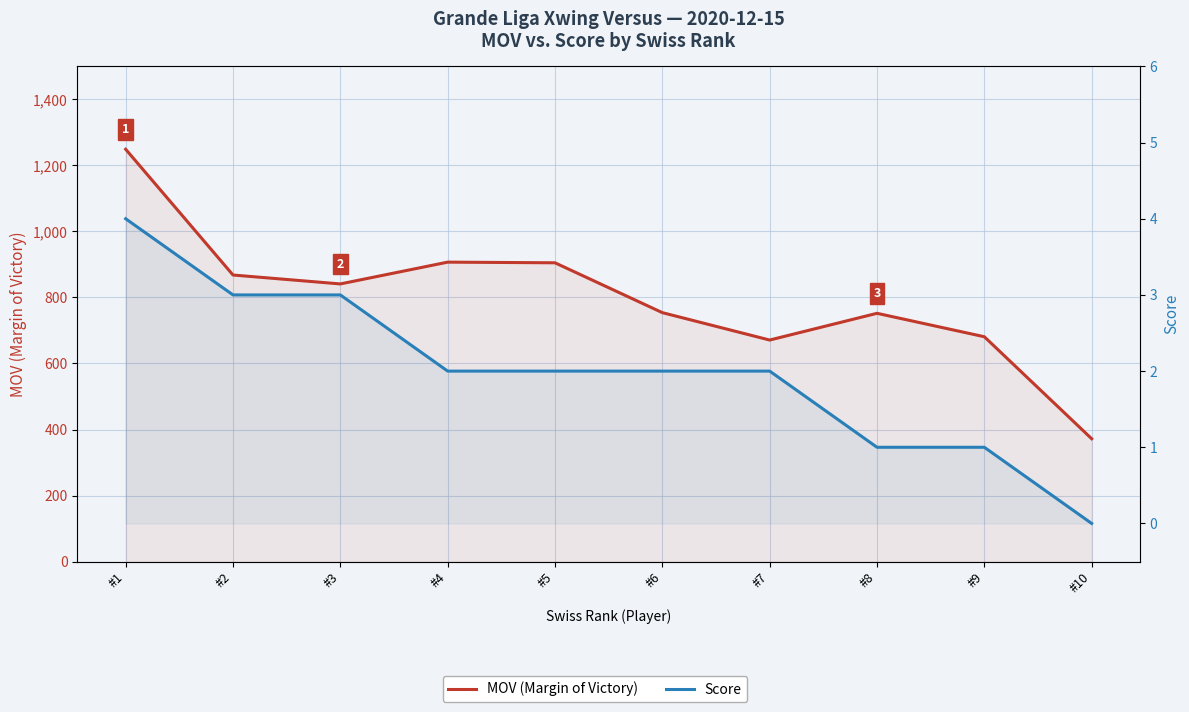

Reading left to right, what are all the values shown in this chart?

MOV (Margin of Victory): #1=1249	#2=868	#3=841	#4=907	#5=905	#6=754	#7=671	#8=752	#9=681	#10=372
Score: #1=4	#2=3	#3=3	#4=2	#5=2	#6=2	#7=2	#8=1	#9=1	#10=0